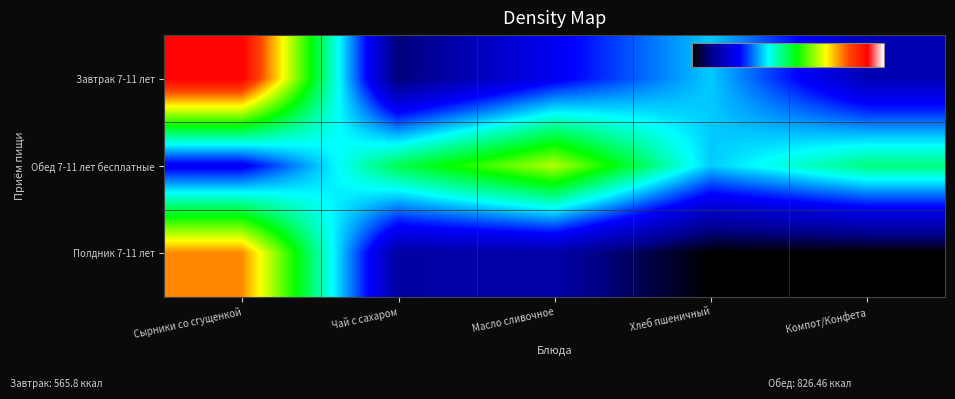

What is the total value across all series at Чай с сахаром?

231.2